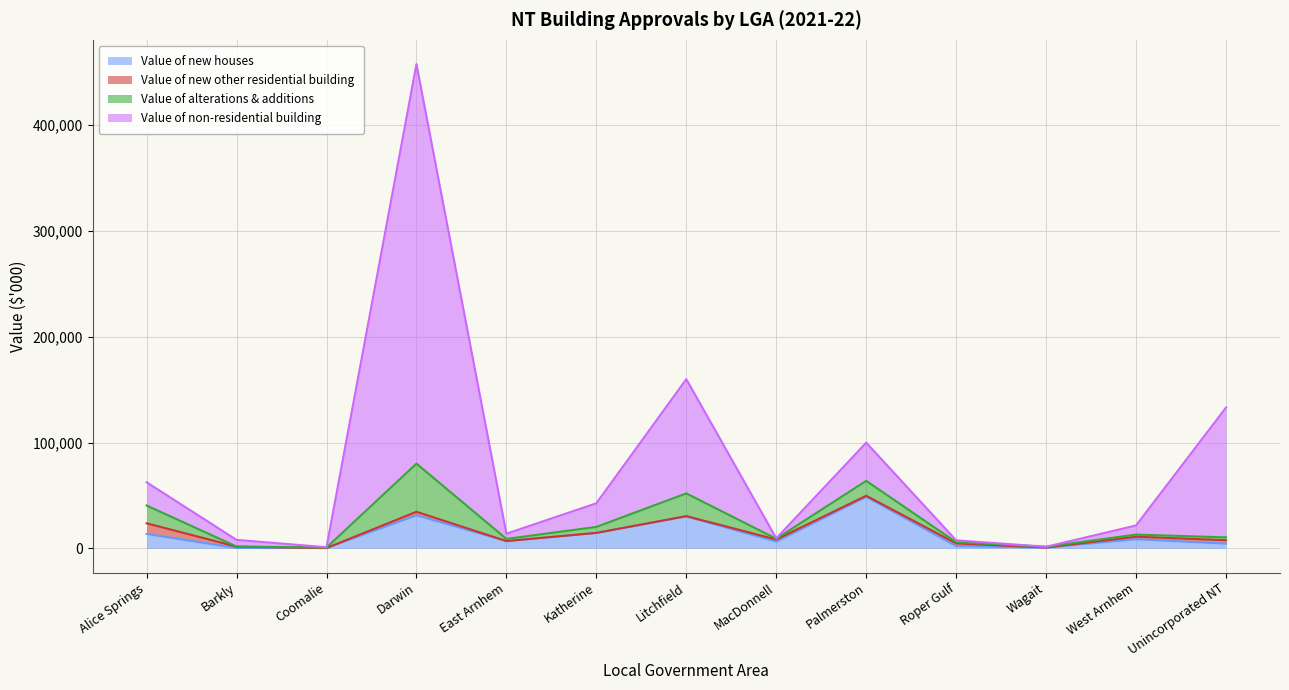

At which label does Value of new houses reach its peak?

Palmerston